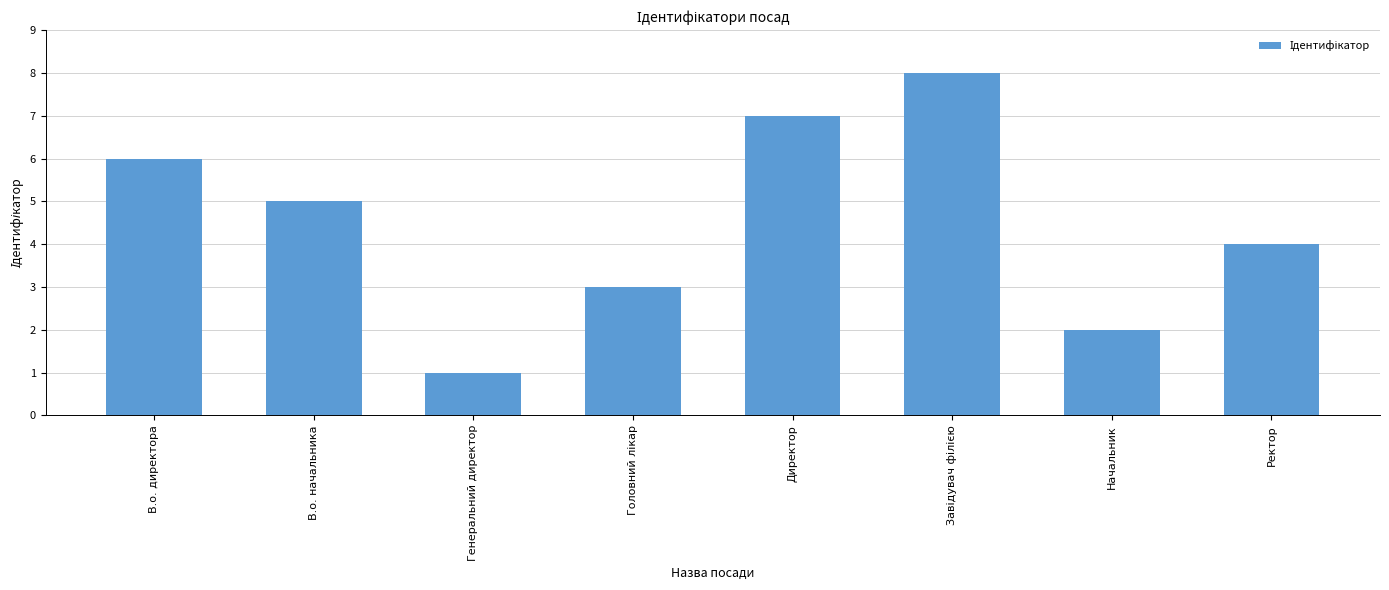

At which label does the data first exceed 5?

В.о. директора